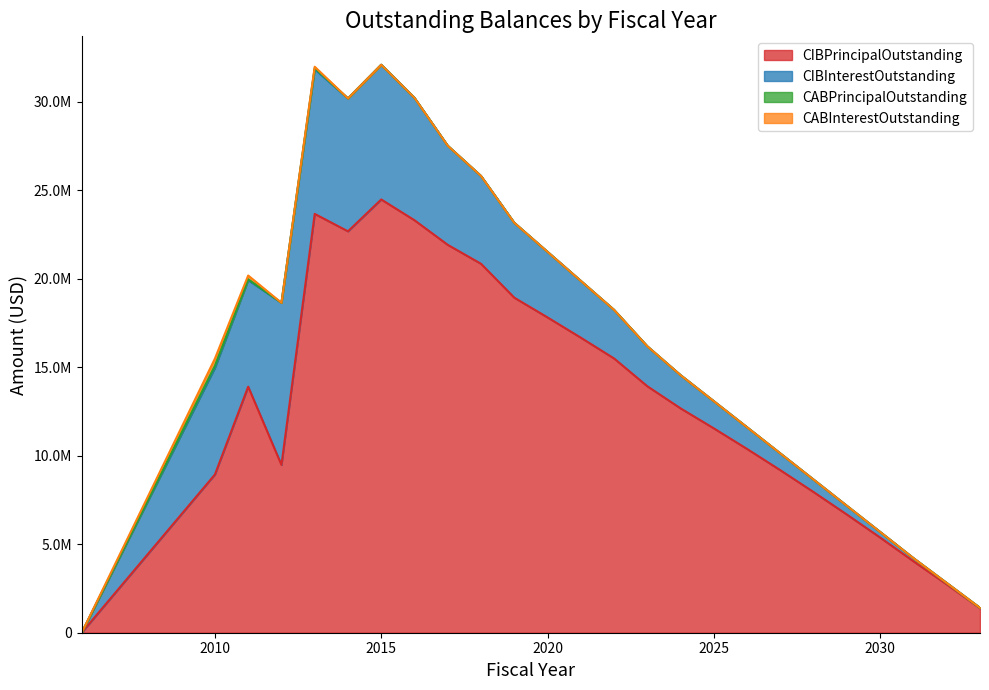

What is the difference between the highest and lowest values at 2014?

22680000.0